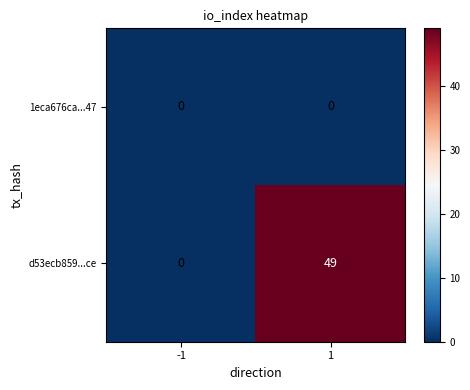

Reading left to right, list all the values displayed in this chart.

1eca676ca...47: -1=0	1=0
d53ecb859...ce: -1=0	1=49